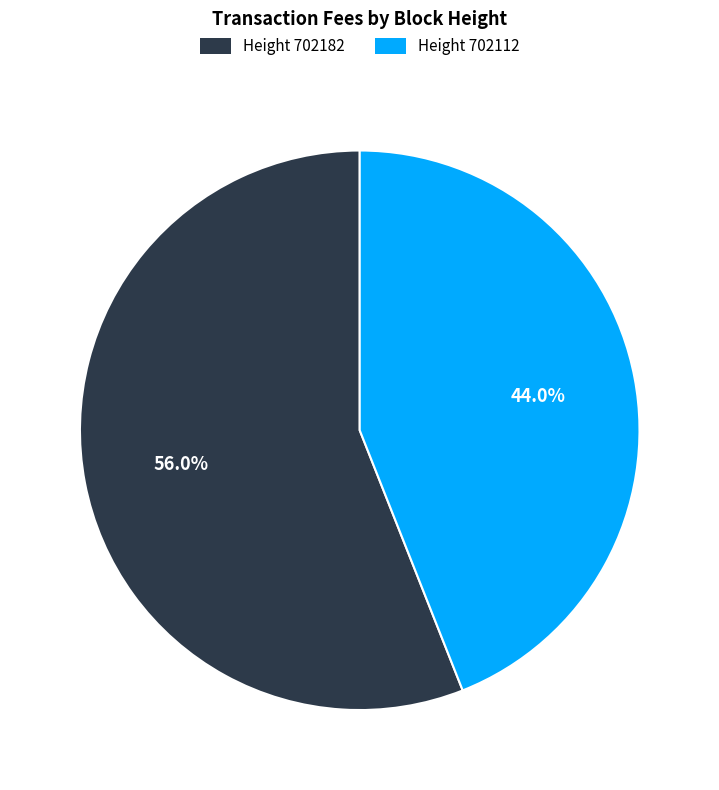

Is there a majority slice in this chart?

Yes